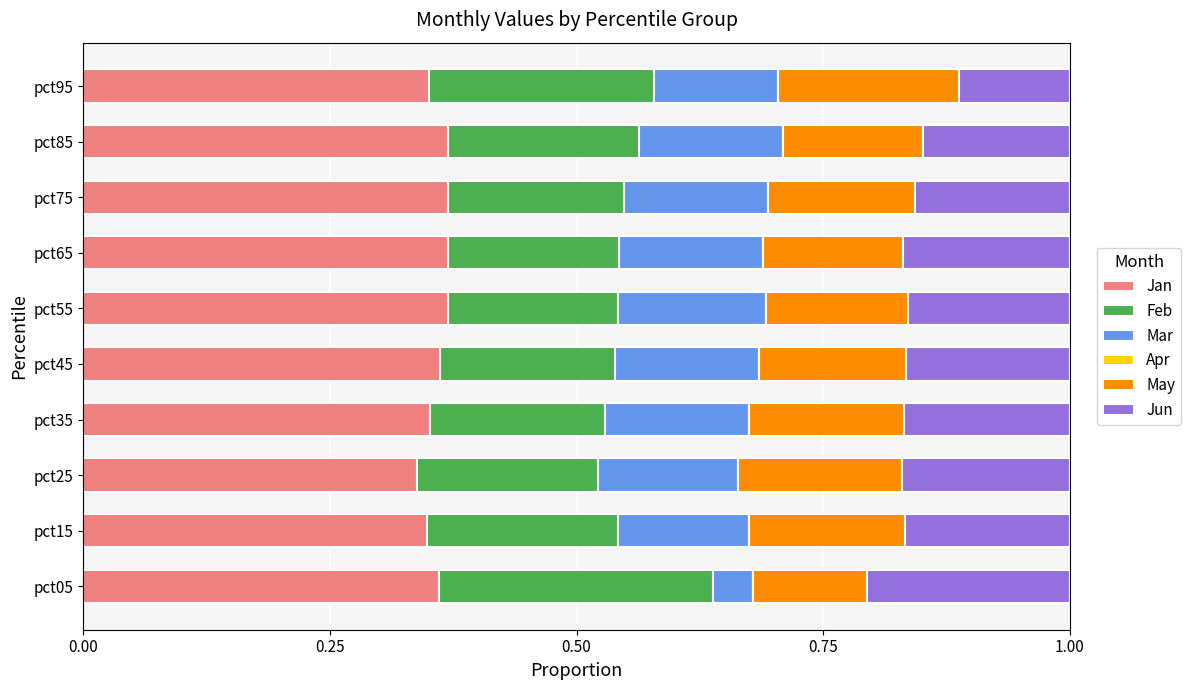

Count the Jan values in the range 0 to 1.

10